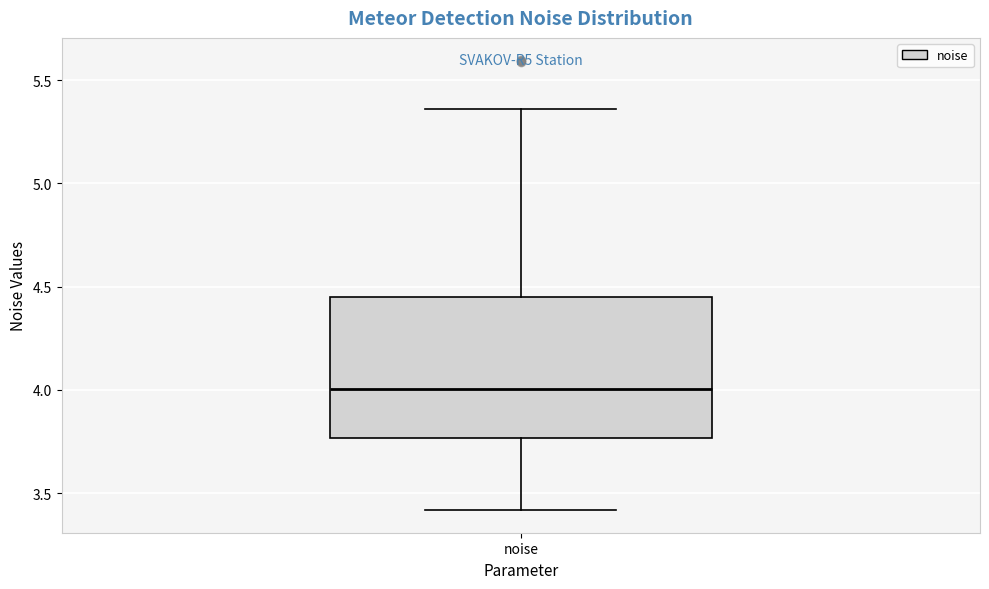

Transcribe this box plot: give where the median line is, the range the box spans, and where the two whiskers end, as read against the y-axis. The values are not printed on the chart, so give them approximately, as read against the axis.

median 4.00, box 3.75 to 4.45, whiskers 3.40 to 5.35